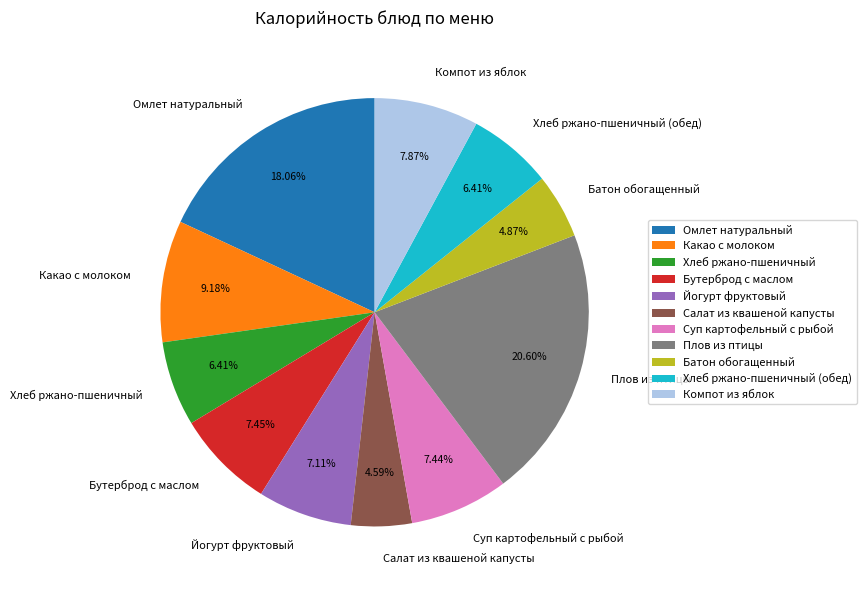

What percentage do Бутерброд с маслом and Хлеб ржано-пшеничный (обед) together represent?

13.9%